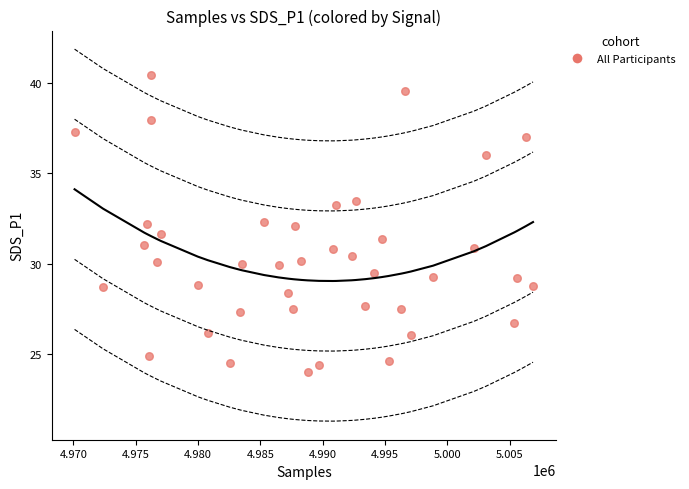

What is the range of X values (max minus min)?

36779.0